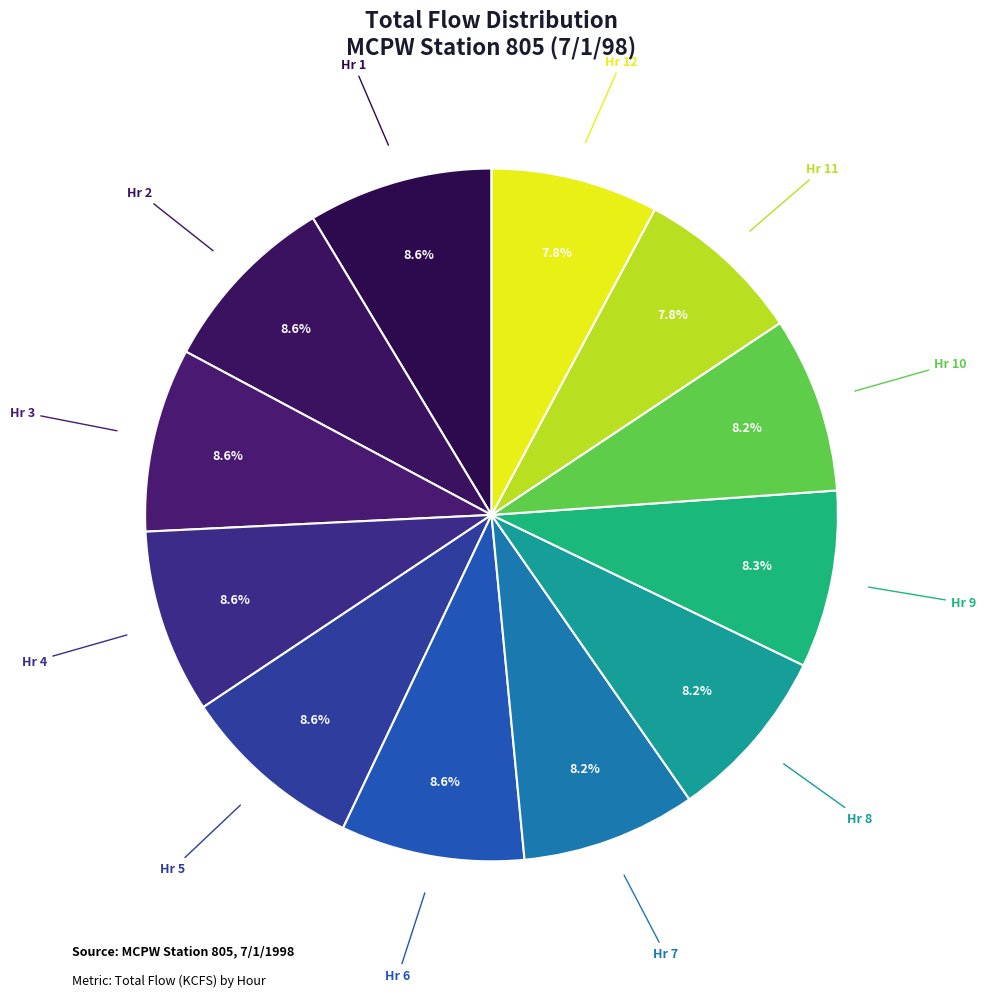

How many slices are in this pie chart?

12